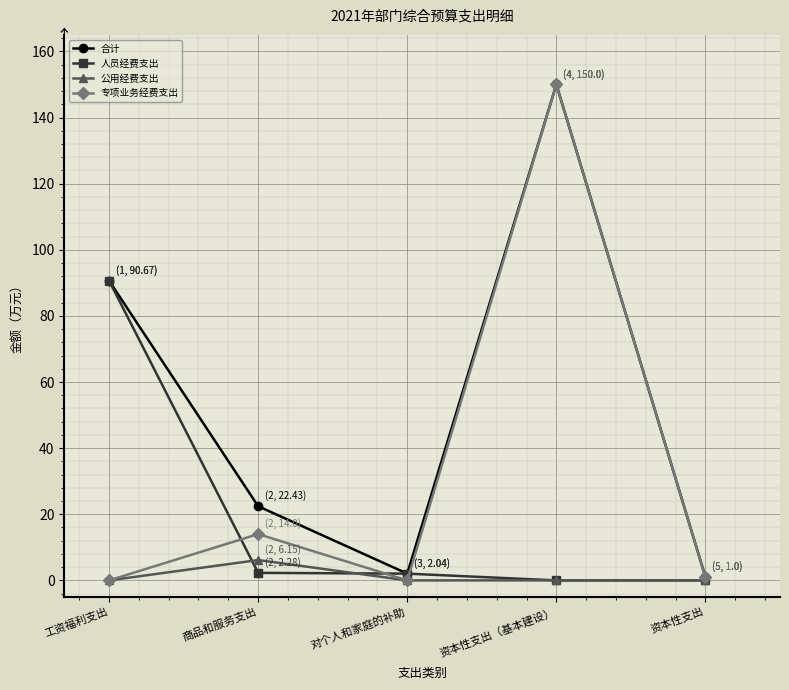

What is the difference between the second highest and second lowest values in the 合计 series?

88.6